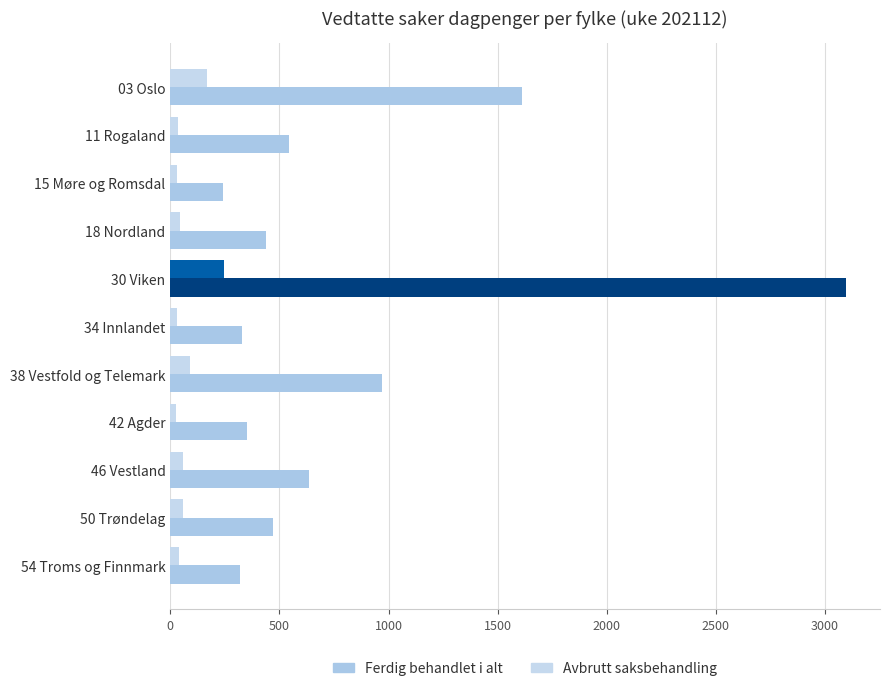

Count the number of categories in the chart.

11